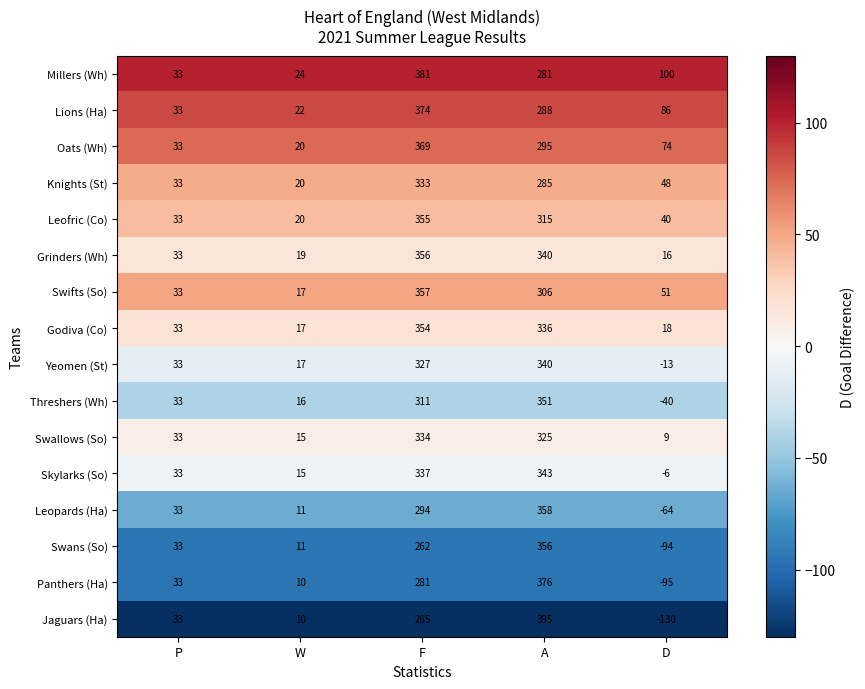

Is it true that Leopards (Ha) equals 358 at A?

True